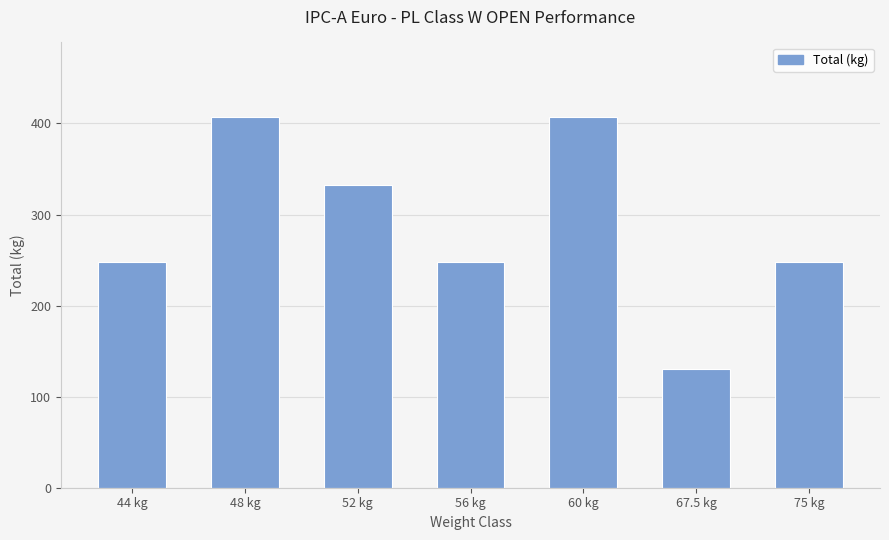

Is it true that the value at 52 kg is 461.9?

False